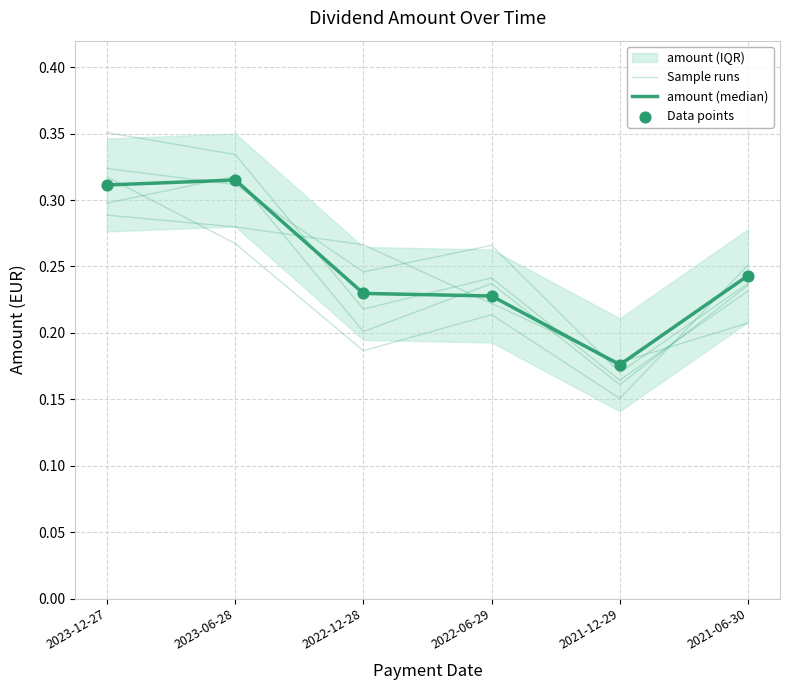

At how many categories does at least one series exceed 0?

6